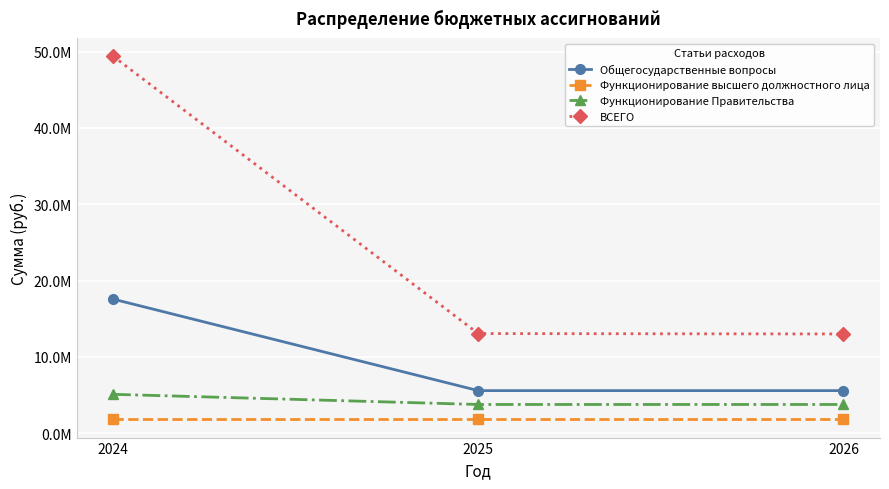

Reading left to right, extract all data points from this chart.

Общегосударственные вопросы: 2024=17576104.2	2025=5581735.5	2026=5581735.5
Функционирование высшего должностного лица: 2024=1806542.2	2025=1806542.2	2026=1806542.2
Функционирование Правительства: 2024=5095899.2	2025=3765193.3	2026=3765193.3
ВСЕГО: 2024=49405462.0	2025=13056188.7	2026=13004136.2